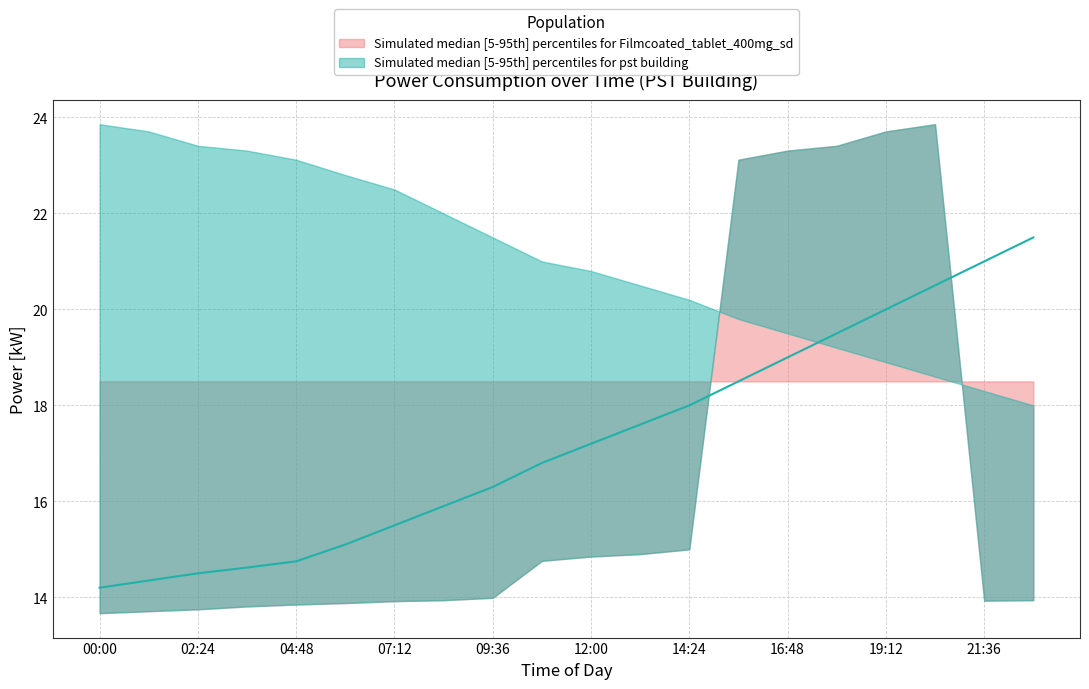

What is the approximate value at 02:24?

14.3